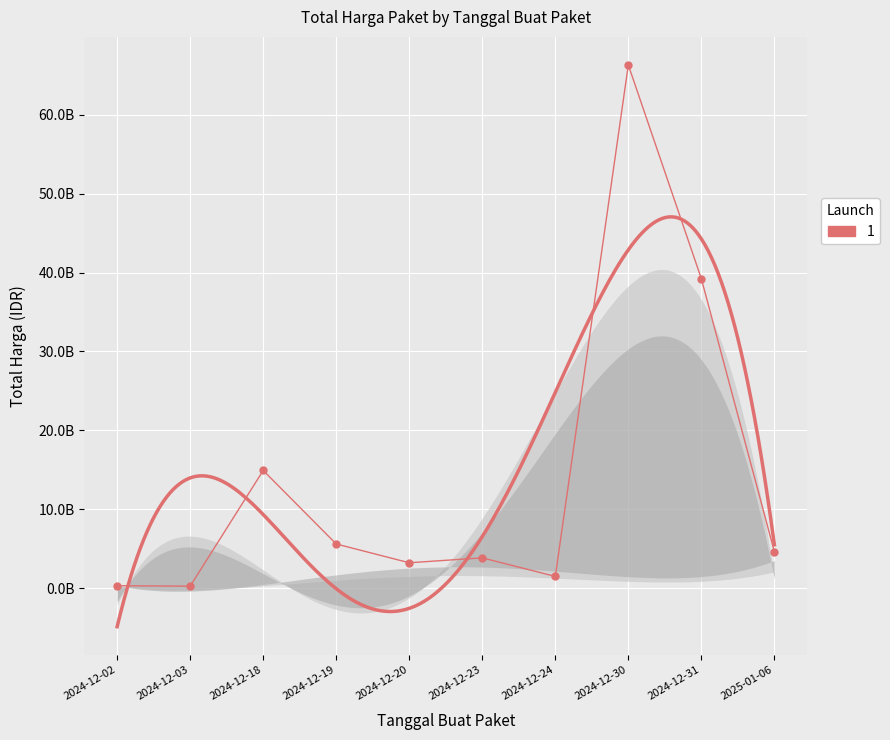

How many series are shown in this chart?

1